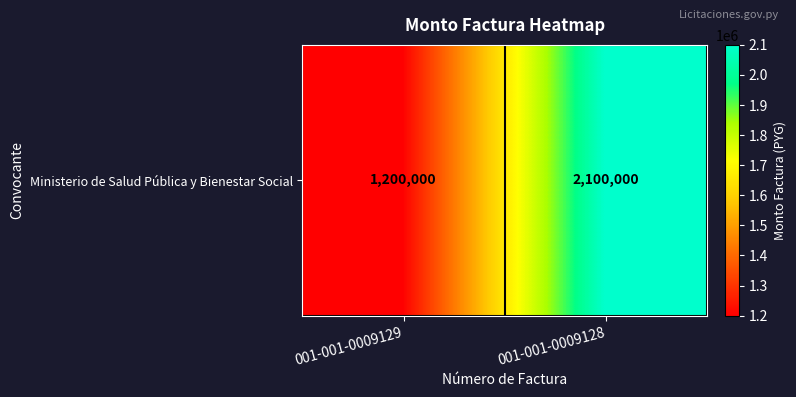

Which has a higher value, 001-001-0009129 or 001-001-0009128?

001-001-0009128